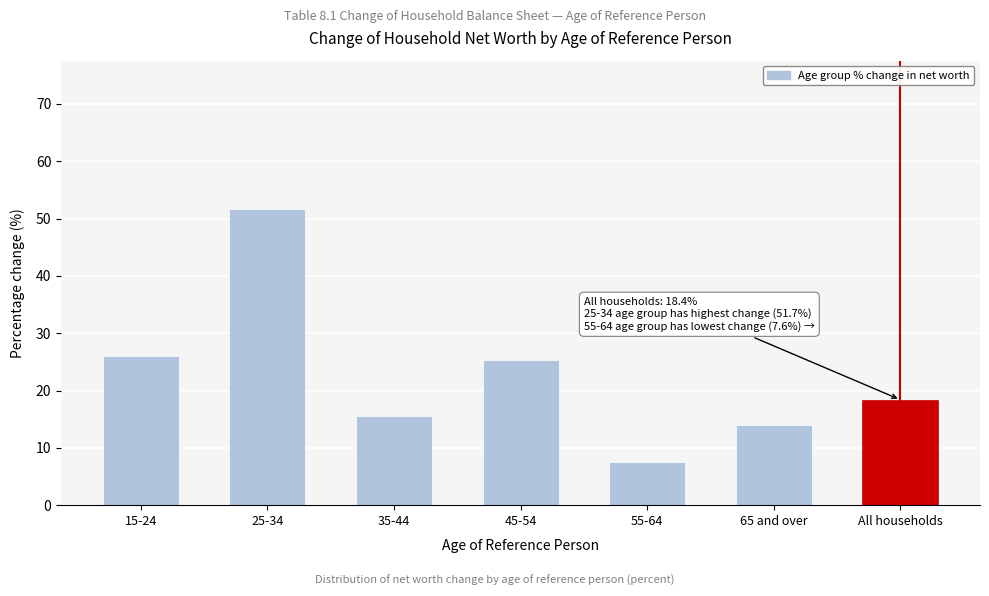

Reading left to right, extract all data points from this chart.

26.1	51.7	15.5	25.3	7.6	13.9	18.4